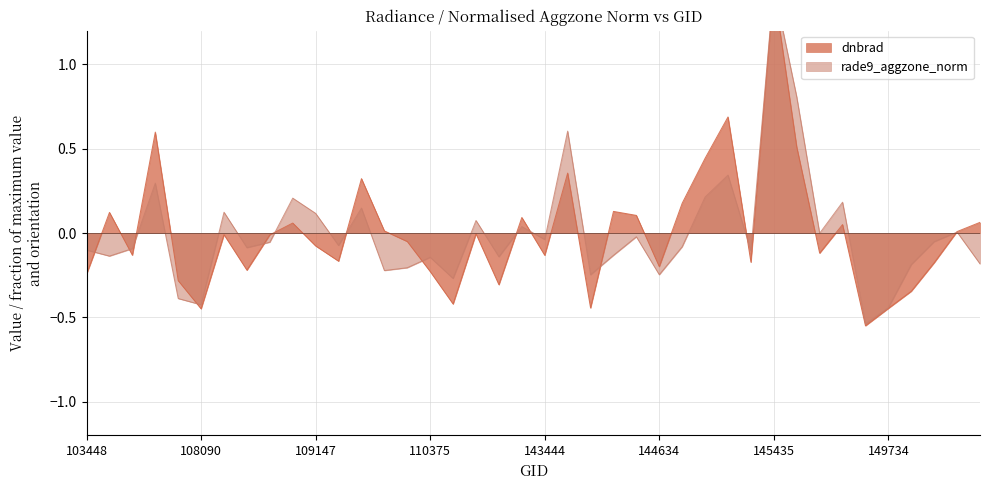

In rade9_aggzone_norm, how many points are higher than both neighbors (excluding endpoints)?

13